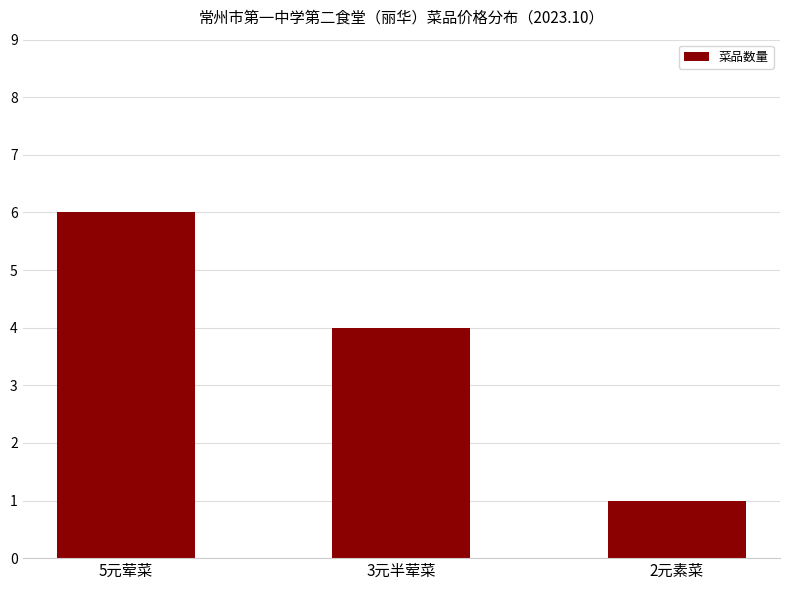

What is the difference between the maximum and second lowest values?

2